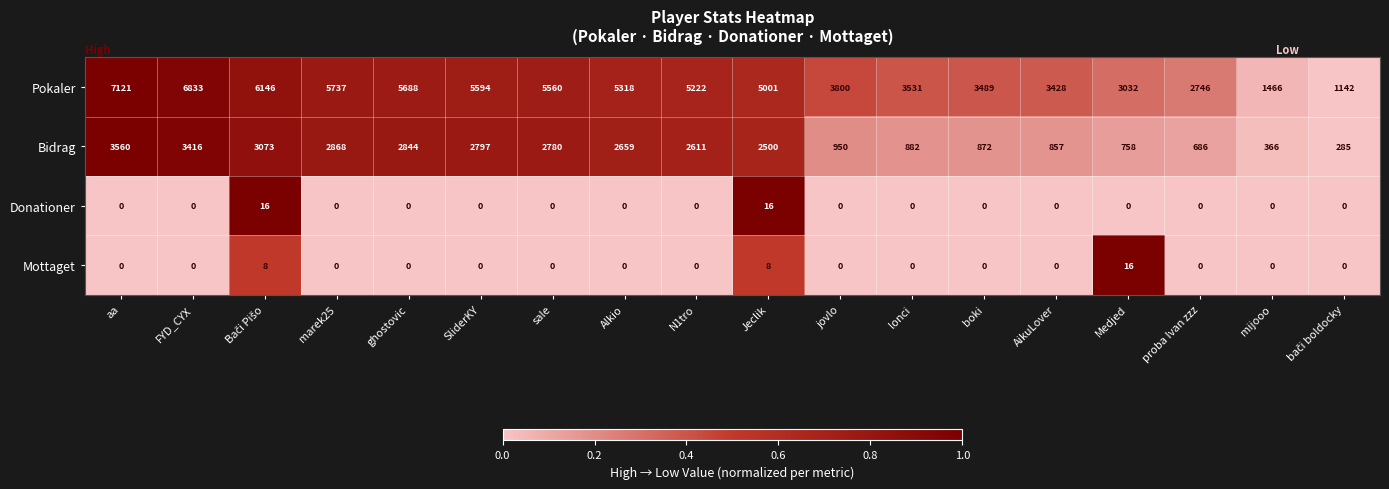

Which series has the largest total across all categories?

Pokaler